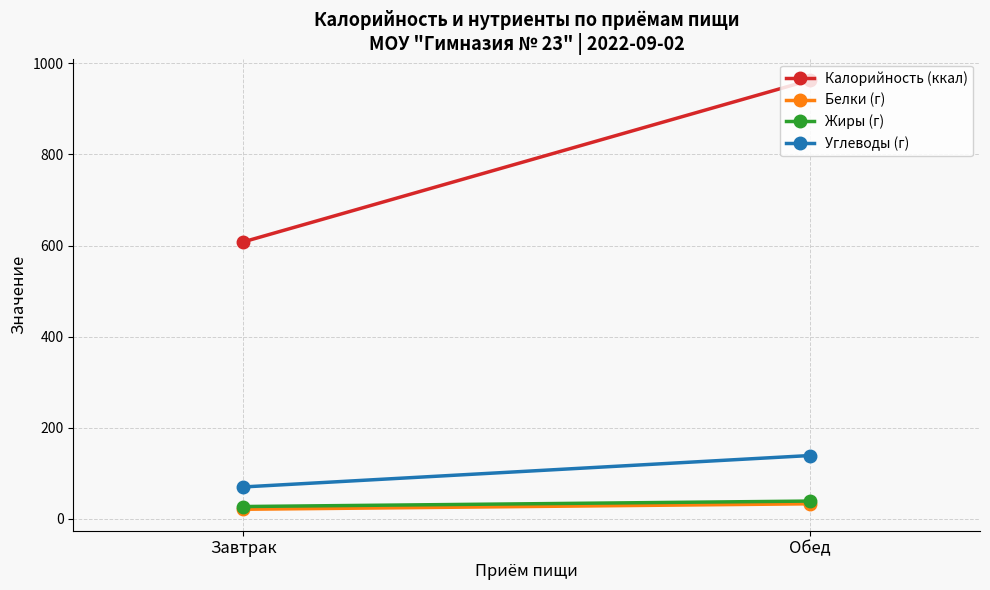

What is the total value across all series at Обед?

1174